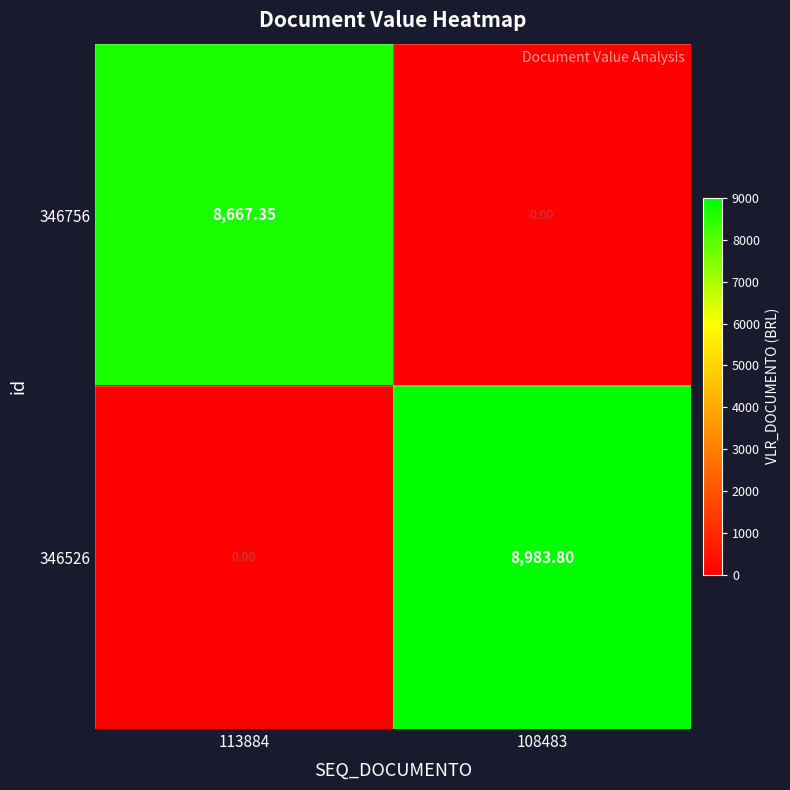

Which category has the lowest value across all series?

108483